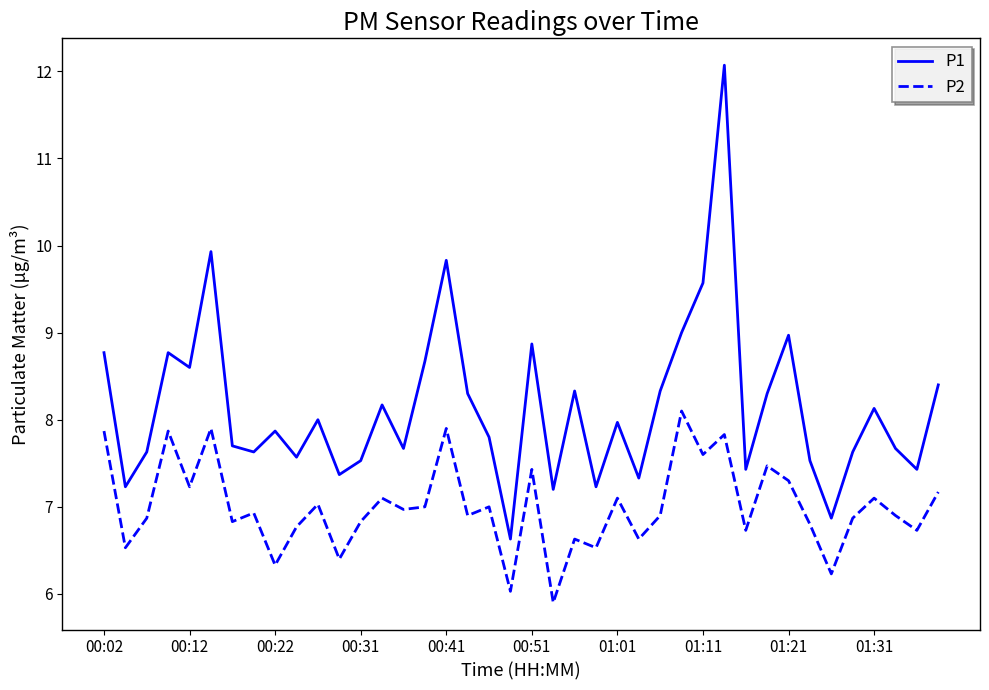

Which series has the largest total across all categories?

P1